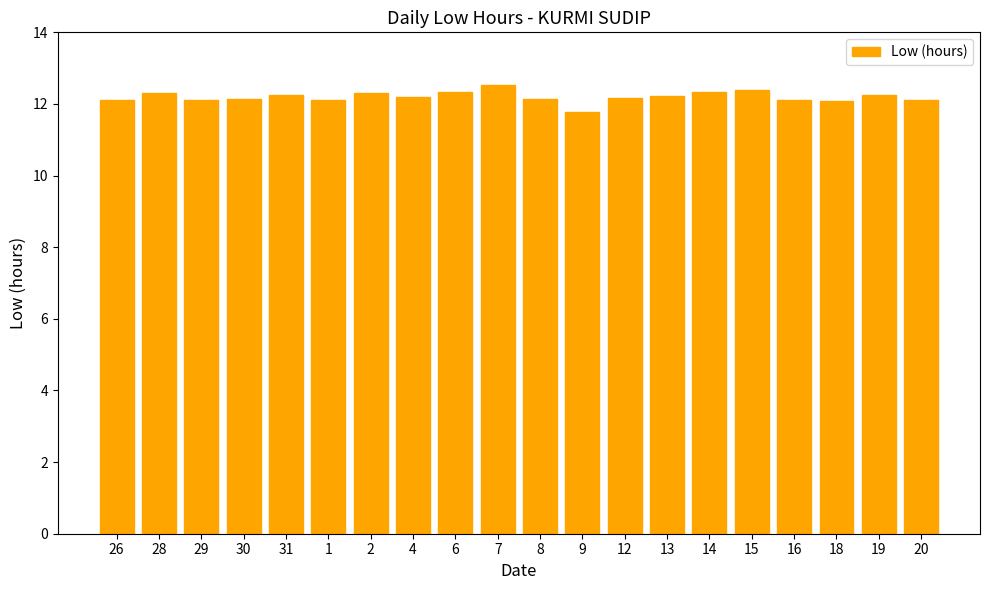

What position from the left is 29?

3